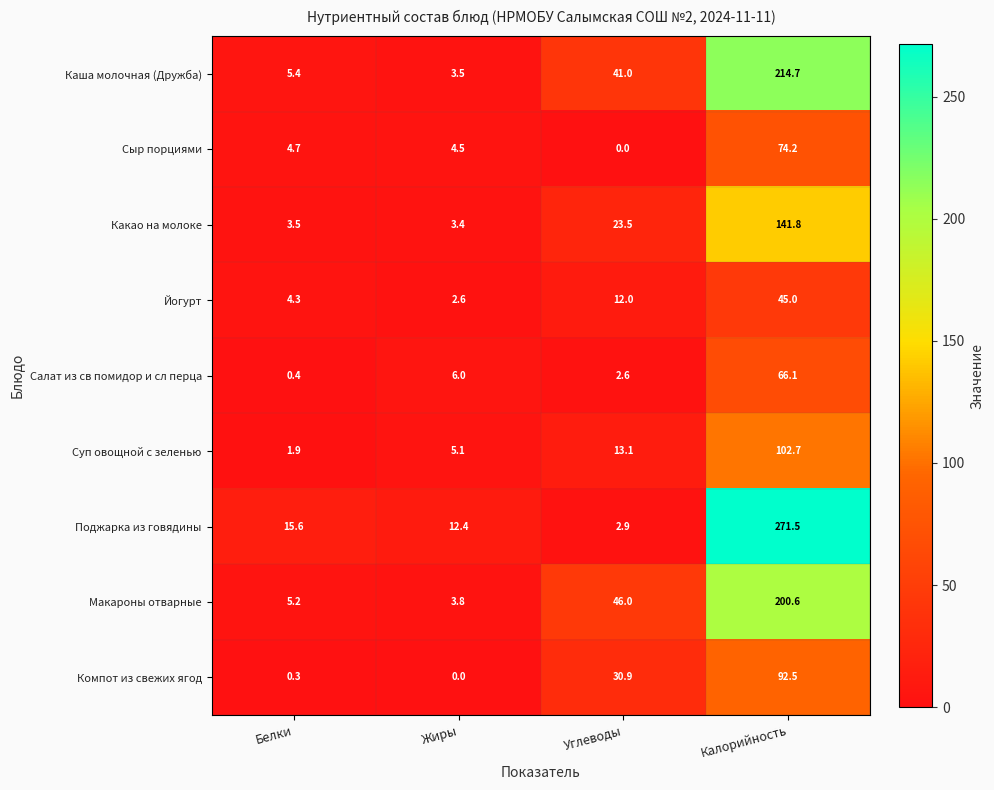

What is the spread (max minus min) of values at Жиры?

12.4